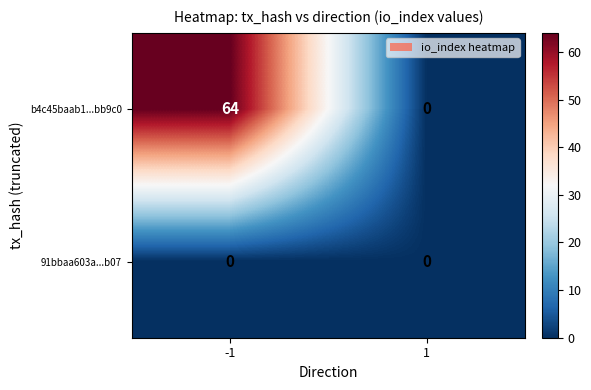

How many distinct data groups are displayed?

2